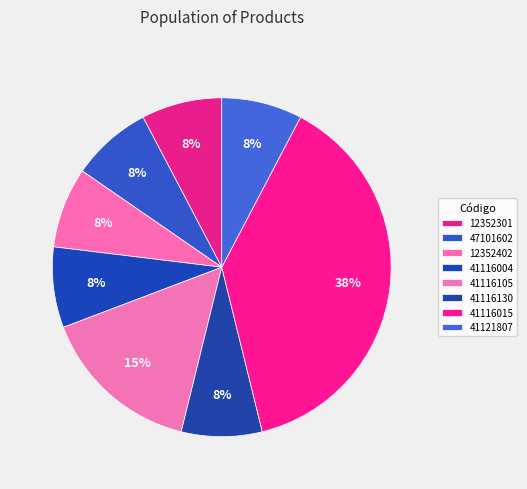

Count the number of slices in the pie.

8